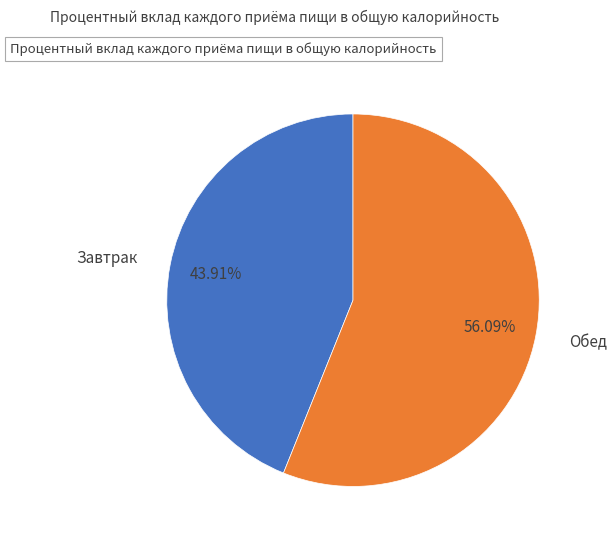

What is the largest slice in the pie chart?

Обед